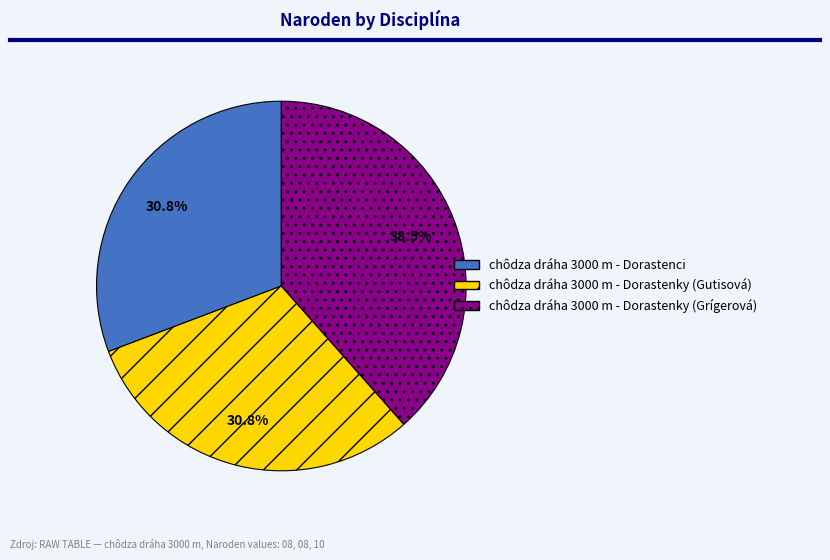

Is chôdza dráha 3000 m - Dorastenci the majority of the pie?

No